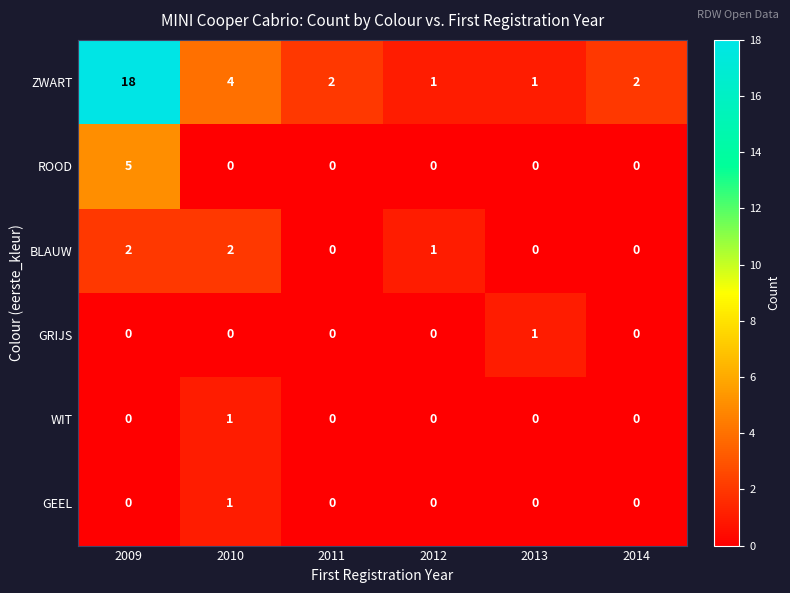

True or false: ZWART has a value of 1 at 2013.

True